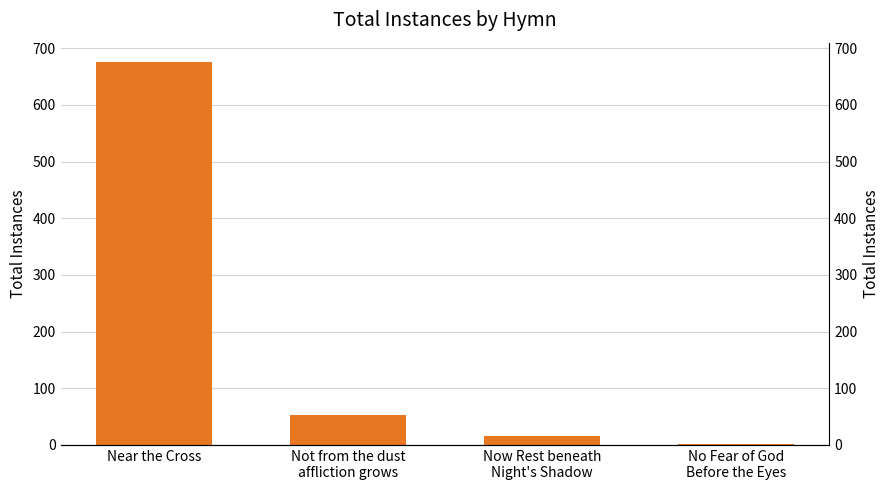

What is the greatest value displayed?

676